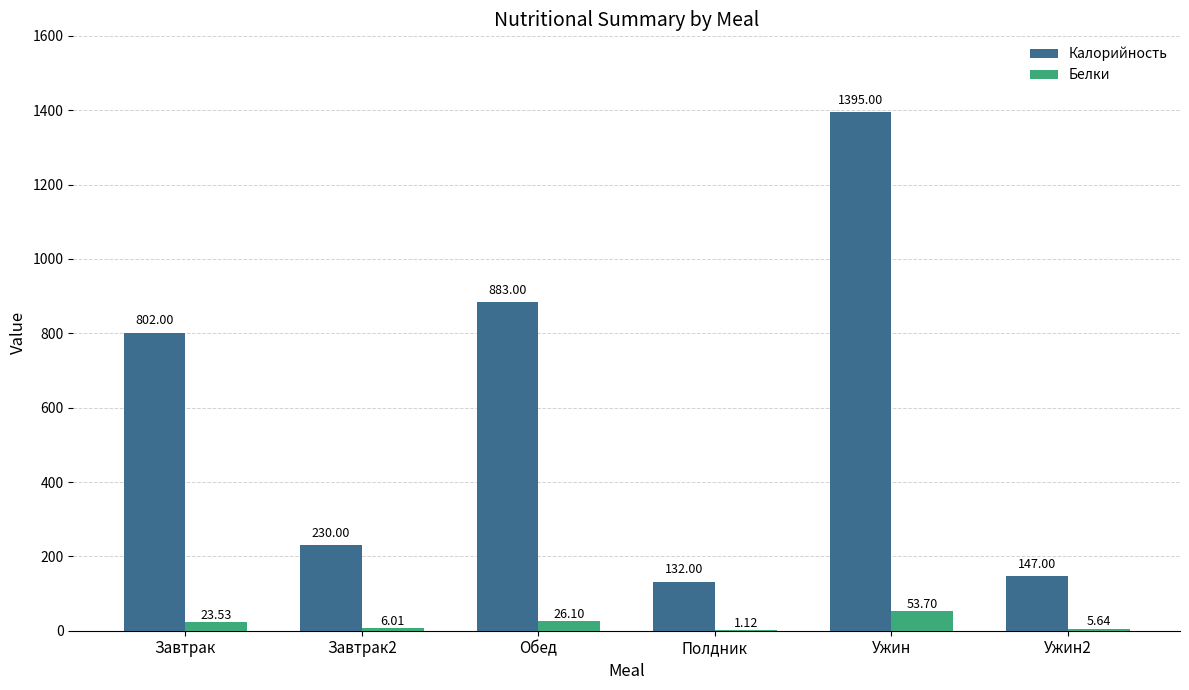

What is the total value across all series at Завтрак?

825.5